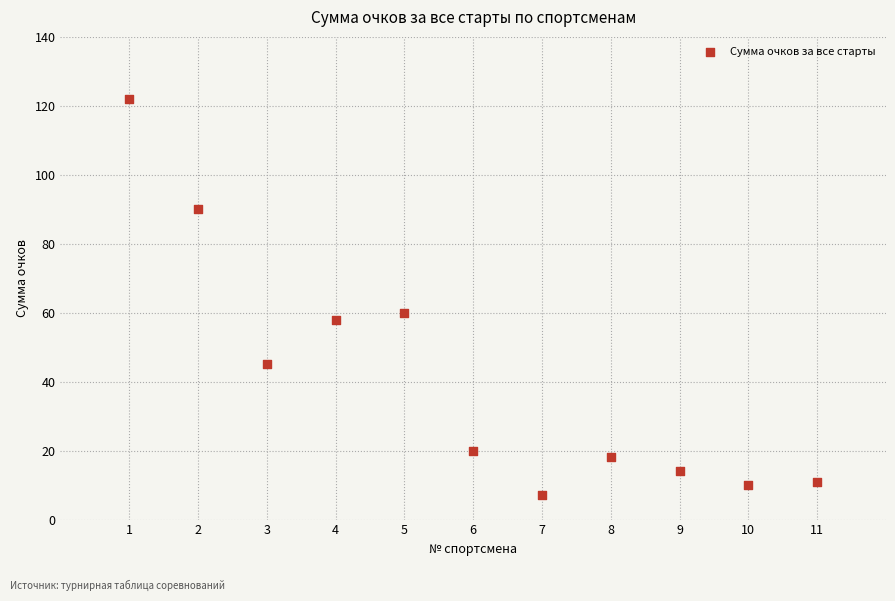

What is the average Y value?

41